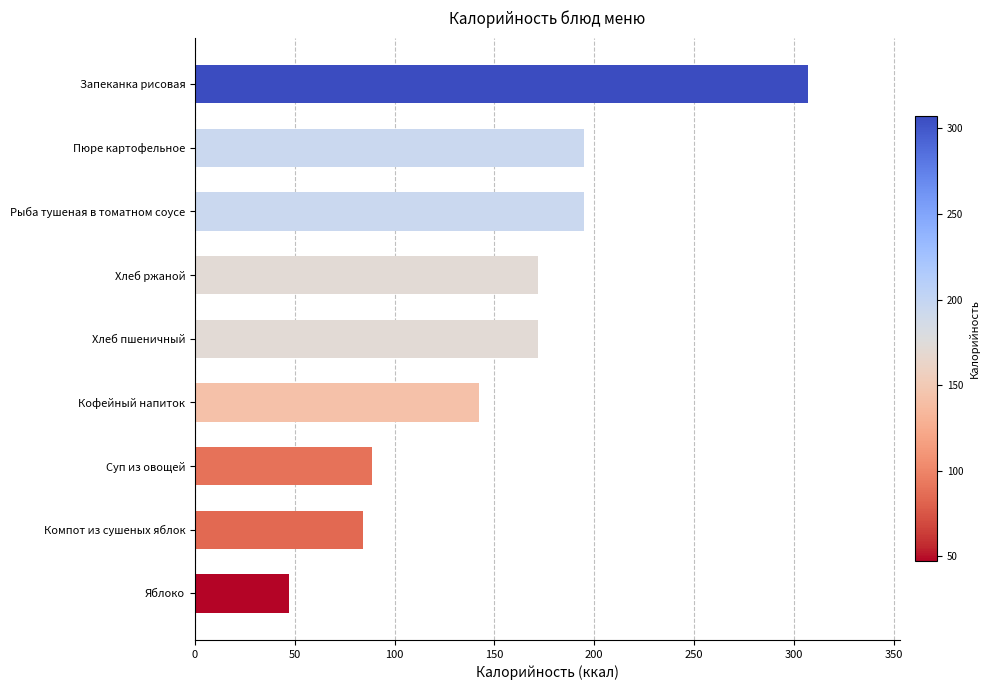

Which category has the highest value across all series?

Запеканка рисовая